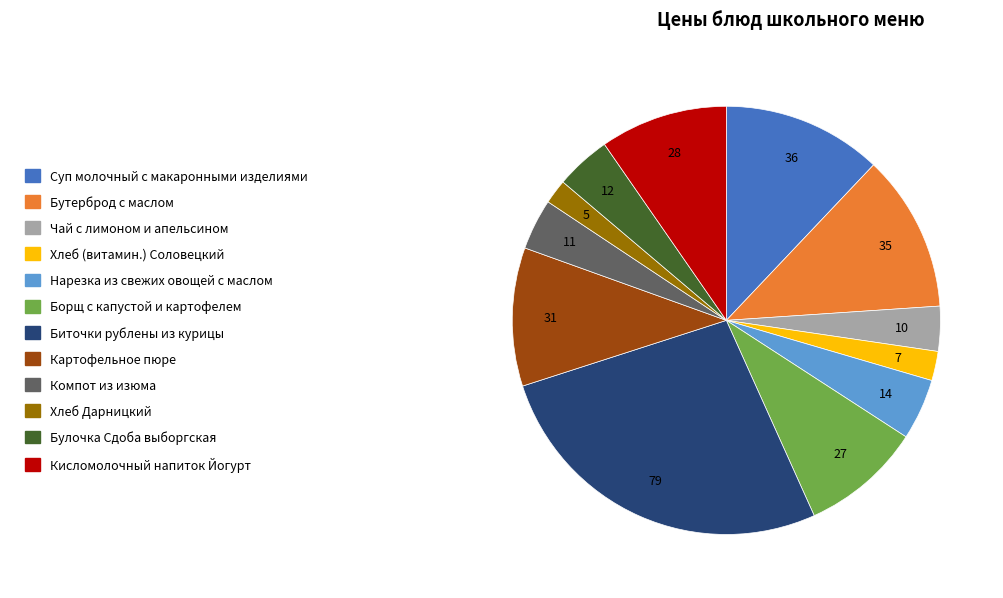

What is the largest slice in the pie chart?

Биточки рублены из курицы